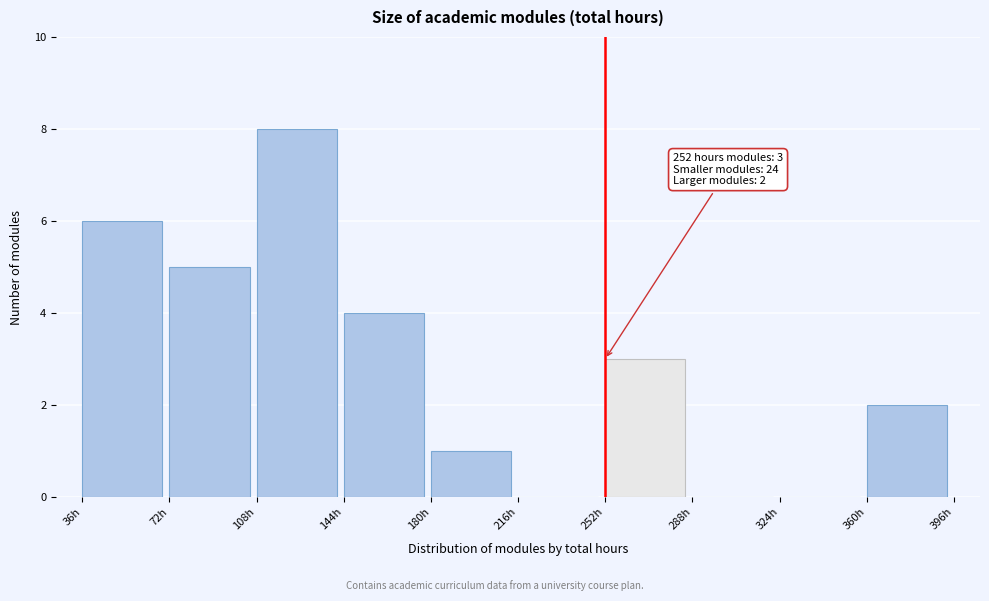

Over which range of the x-axis is the bar tallest?

108 to 144